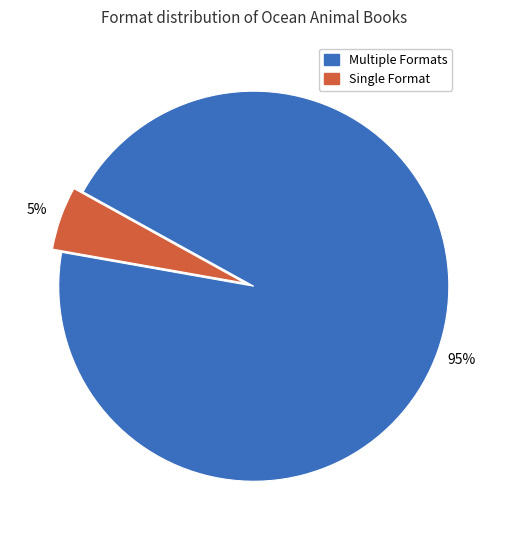

Is there any slice that represents more than half of the pie?

Yes